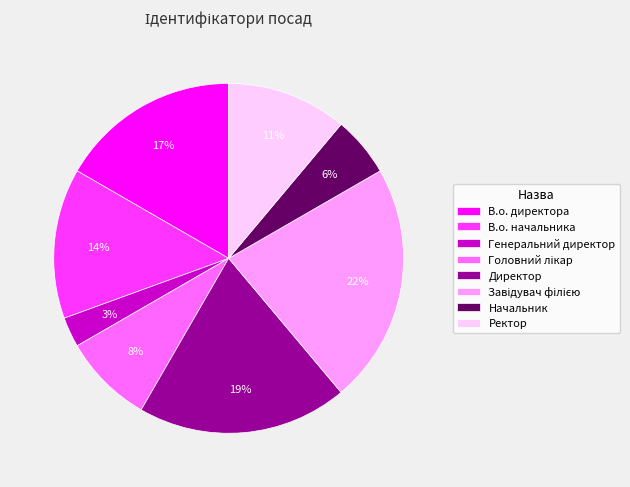

To the nearest percent, what is the average slice percentage?

12%